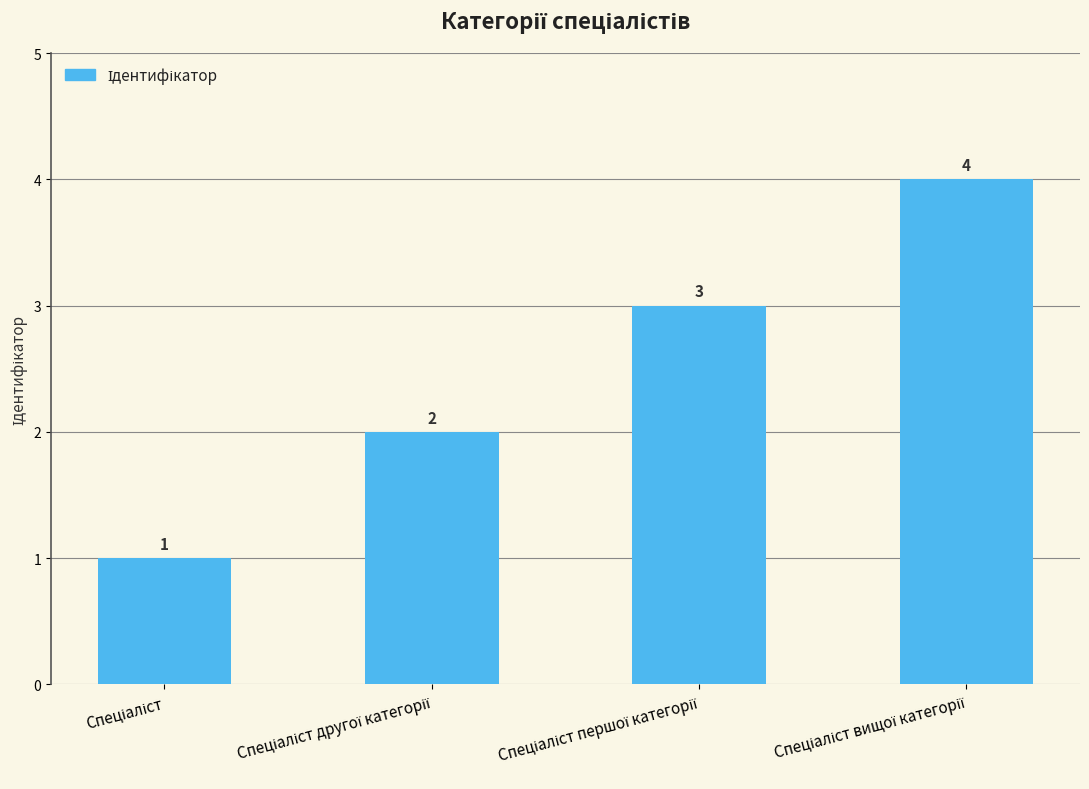

What is the value of the 4th bar from the left?

4